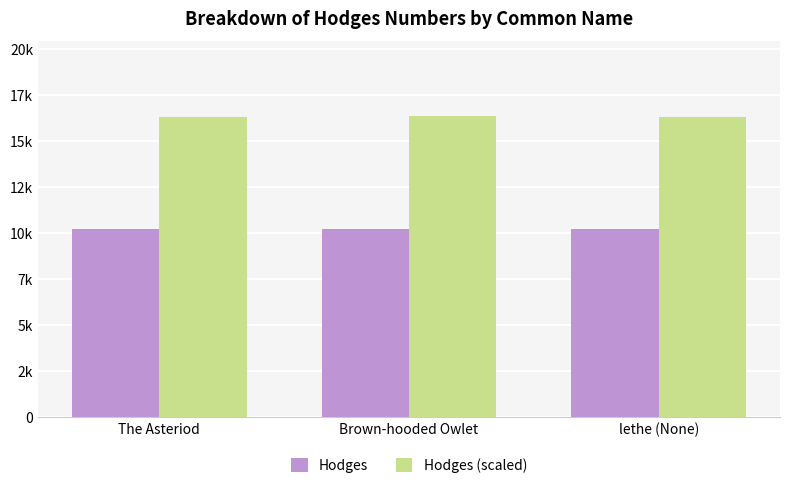

Are the bars grouped side by side (vs. stacked)?

Yes